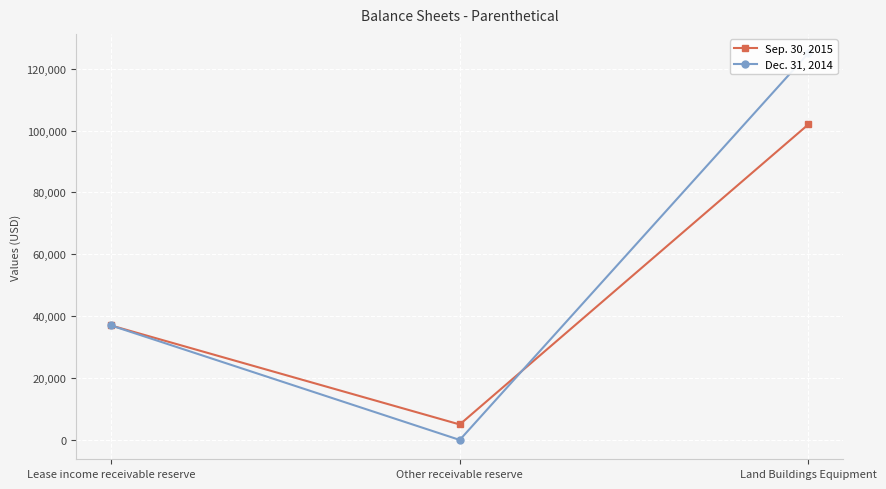

Which series has the largest total across all categories?

Dec. 31, 2014